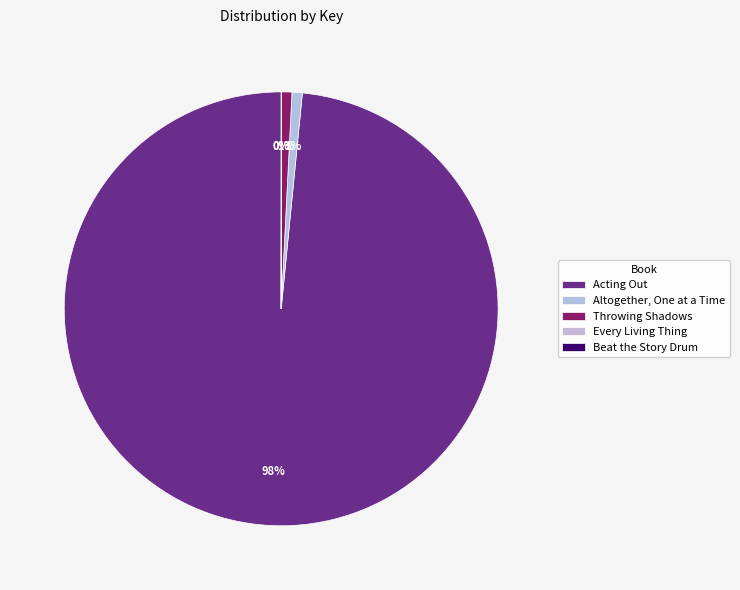

To the nearest percent, what is the average slice percentage?

20%